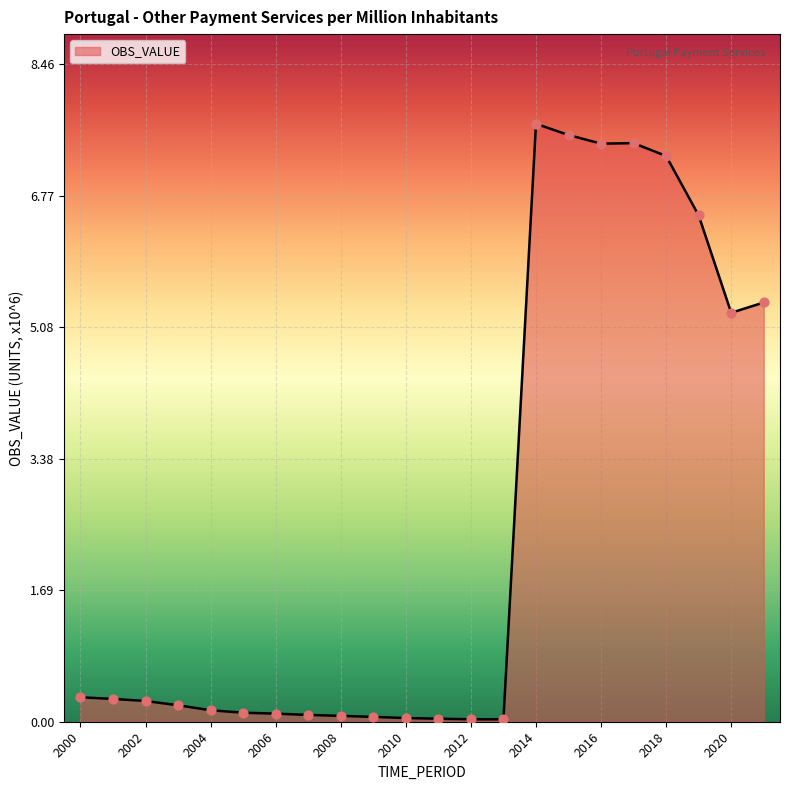

What is the greatest value displayed?

7.7